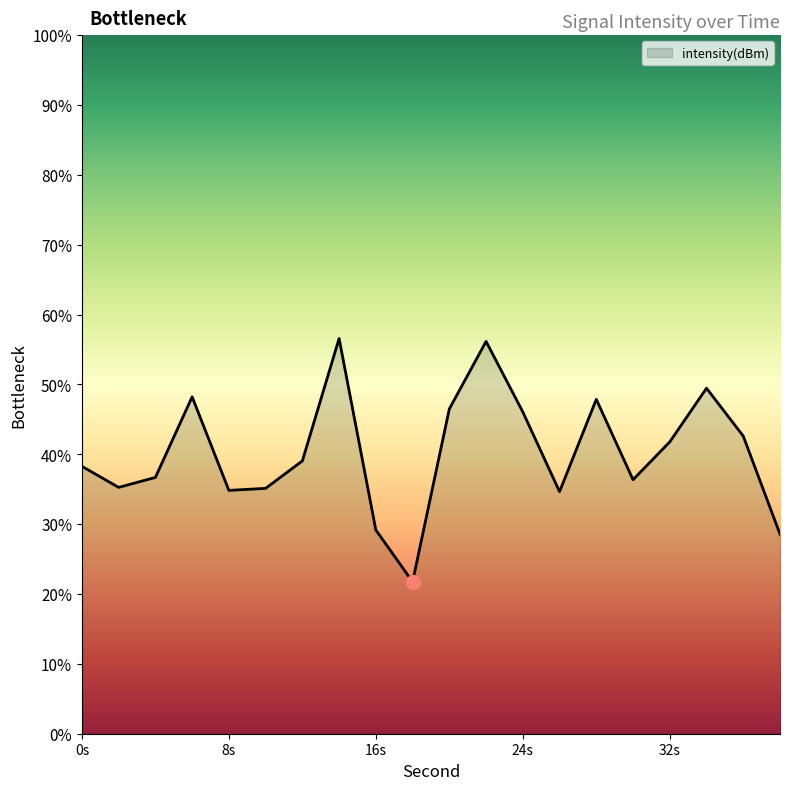

What value does the data have at 6?

-120.4